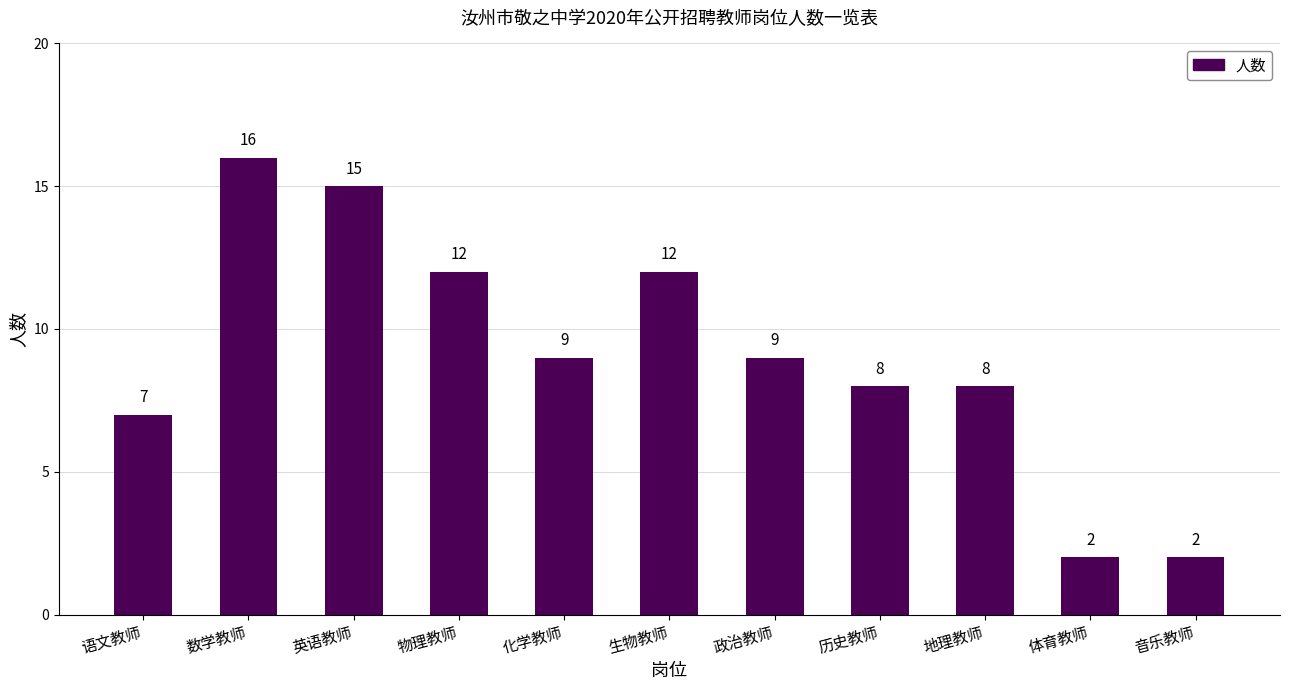

Are the bars grouped side by side (vs. stacked)?

No